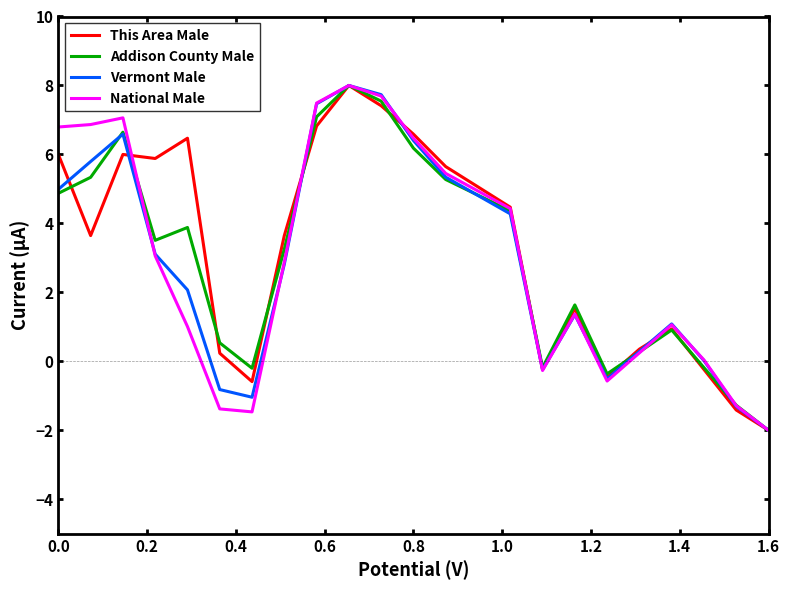

What is the maximum value for Vermont Male?

8.0